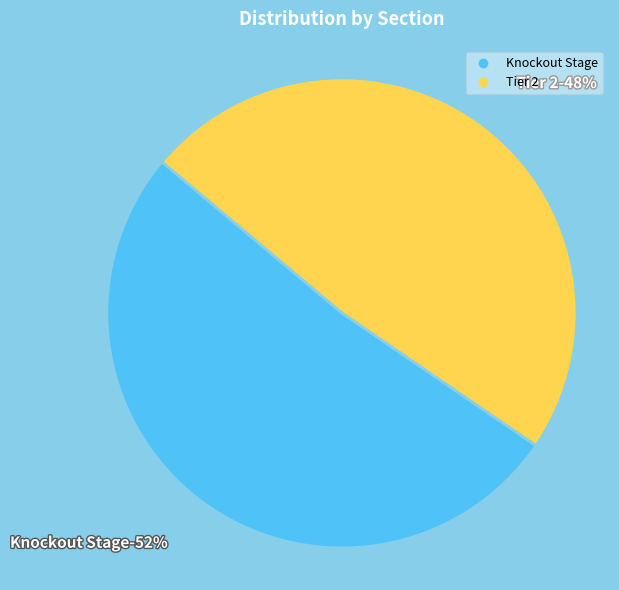

Which slice represents more than half of the pie?

Knockout Stage